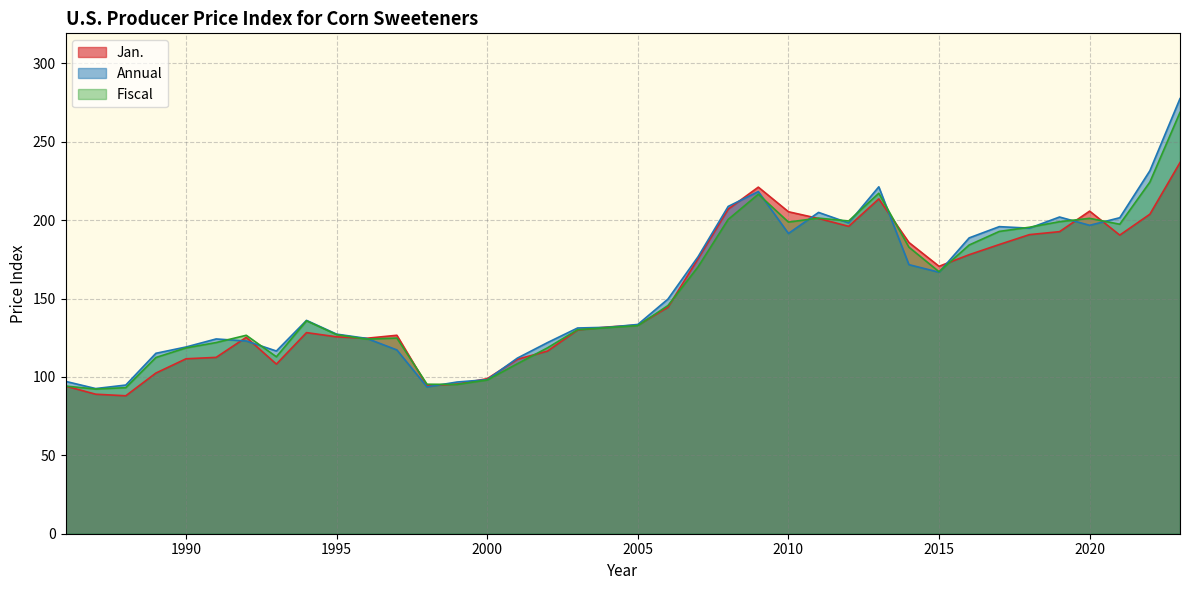

Reading left to right, transcribe all the data shown in this chart.

Jan.: 94.2	89.0	88.0	102.5	111.6	112.5	125.3	108.2	128.3	125.6	124.7	126.6	94.4	95.5	98.9	111.3	116.5	130.0	131.9	133.1	144.5	175.5	207.1	221.1	205.4	201.1	196.1	213.6	185.8	170.6	178.0	184.5	190.8	192.7	205.8	190.5	203.8	236.8
Annual: 97.2	92.6	94.8	115.1	119.1	124.2	123.0	116.6	136.1	127.3	124.6	117.2	93.7	96.8	98.3	112.0	121.9	131.2	131.7	133.5	149.7	176.7	208.8	218.3	191.5	205.0	198.2	221.3	171.7	166.8	188.7	195.9	194.9	202.0	196.8	201.6	231.6	277.6
Fiscal: 94.2	92.3	93.2	112.4	118.5	122.0	126.6	112.9	135.8	127.0	124.1	124.8	95.4	95.2	98.1	108.4	118.6	130.2	131.5	132.8	145.6	170.2	200.5	216.6	198.8	201.3	199.5	217.2	182.8	167.1	184.2	192.8	195.5	199.1	201.2	197.4	224.3	268.8